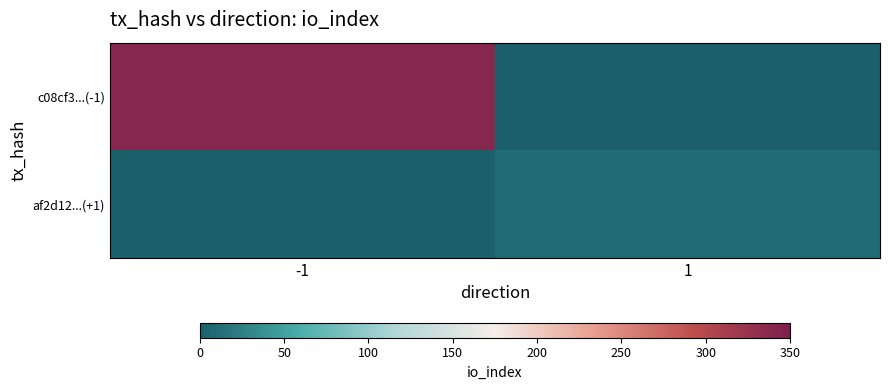

List the series in order of their peak value, lowest first.

af2d12...(+1), c08cf3...(-1)